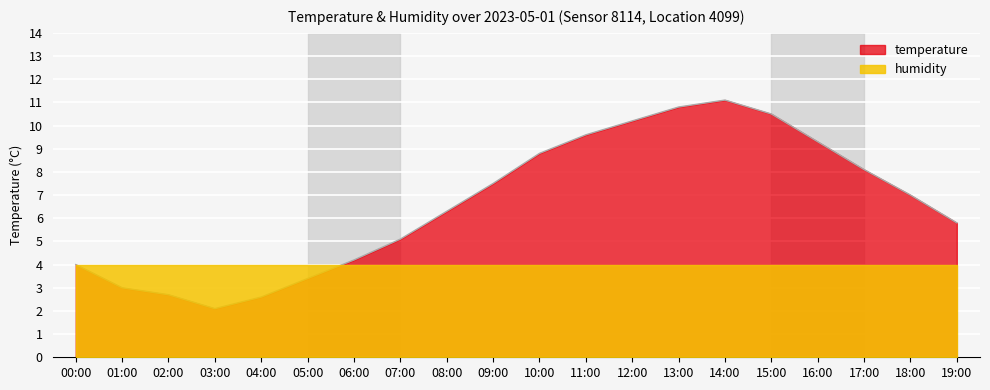

Rank the categories by value from lowest to highest.

03:00, 04:00, 02:00, 01:00, 05:00, 00:00, 06:00, 07:00, 19:00, 08:00, 18:00, 09:00, 17:00, 10:00, 16:00, 11:00, 12:00, 15:00, 13:00, 14:00